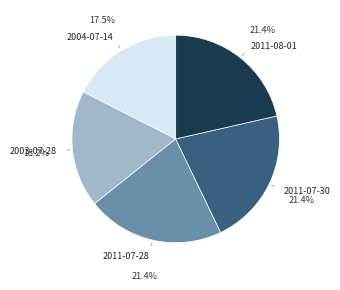

Is there a majority slice in this chart?

No